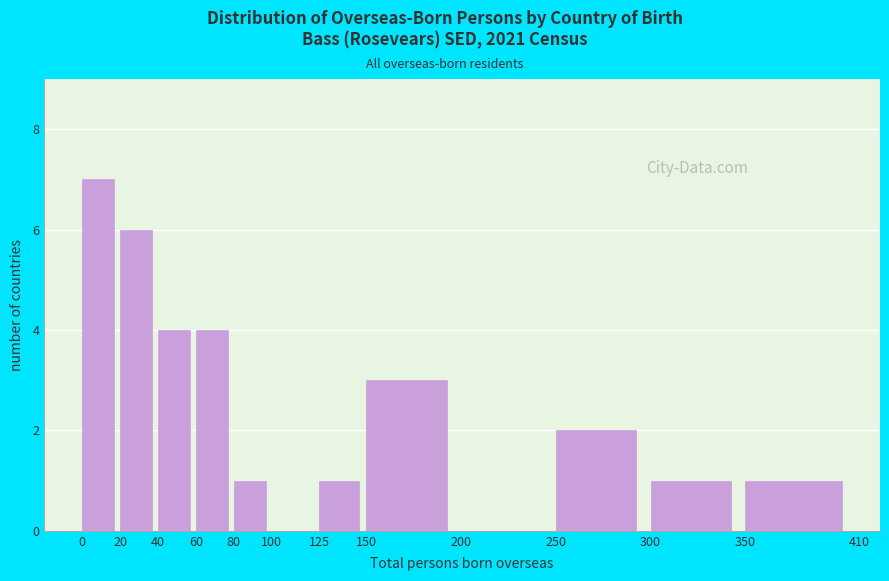

Reading left to right, list every bar in this chart as the range it spans on the x-axis followed by its height. The values are not printed on the chart, so give them approximately, as read against the axis.

0 to 20: 7
20 to 40: 6
40 to 60: 4
60 to 80: 4
80 to 100: 1
100 to 125: 0
125 to 150: 1
150 to 200: 3
200 to 250: 0
250 to 300: 2
300 to 350: 1
350 to 410: 1